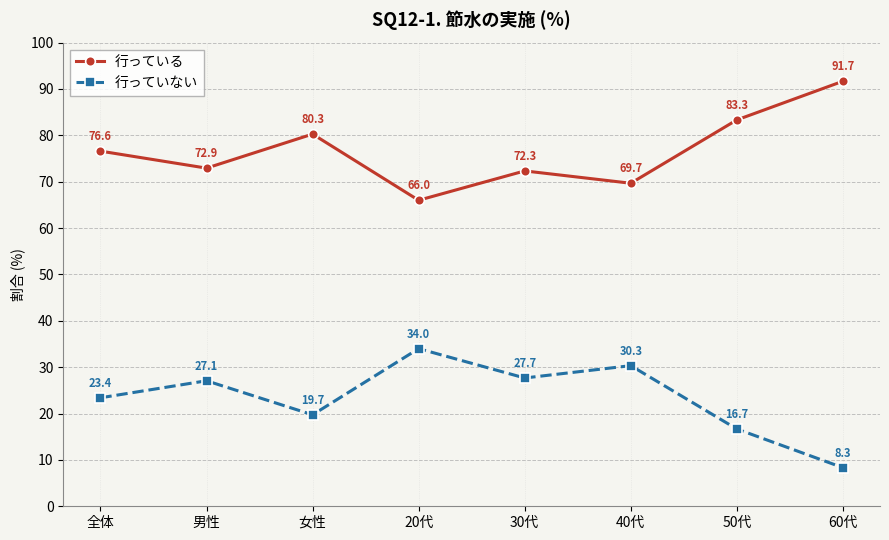

Reading left to right, what are all the values shown in this chart?

行っている: 76.6	72.9	80.3	66.0	72.3	69.7	83.3	91.7
行っていない: 23.4	27.1	19.7	34.0	27.7	30.3	16.7	8.3